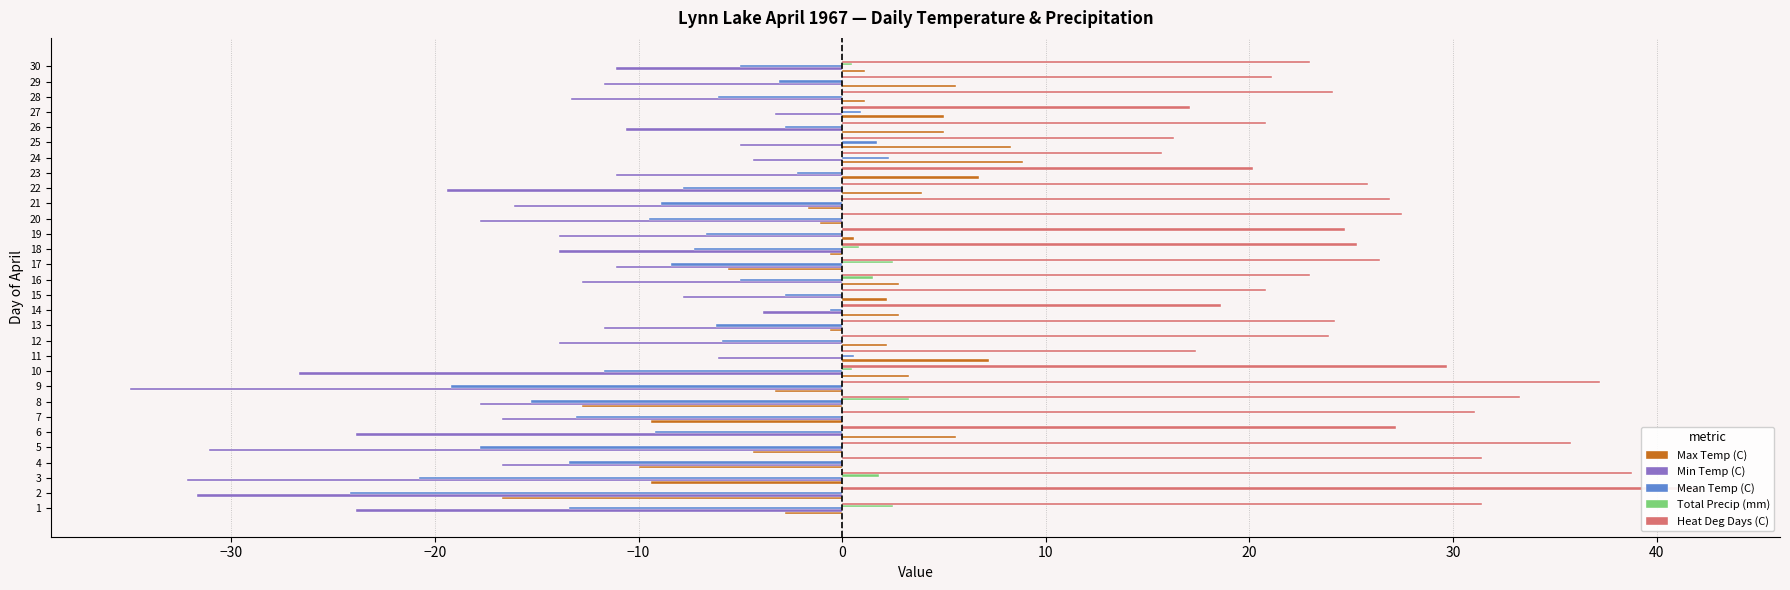

What is the sum of all Heat Deg Days (C) values?

780.9